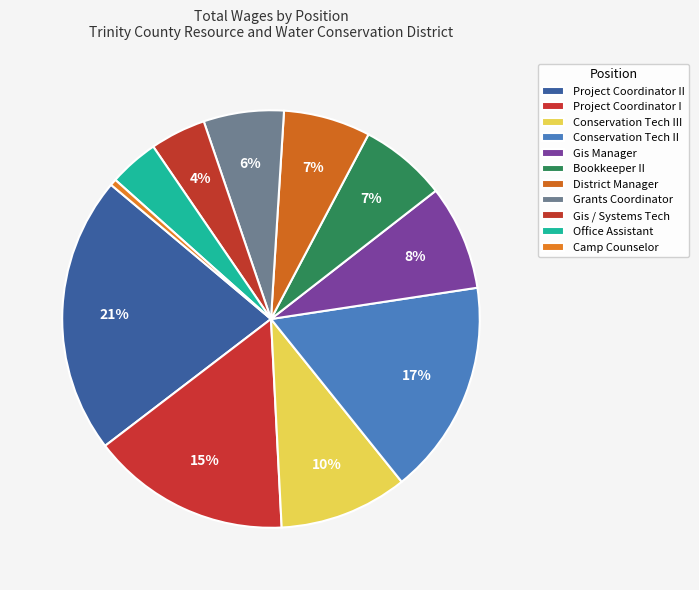

What is the smallest slice in the pie chart?

Camp Counselor